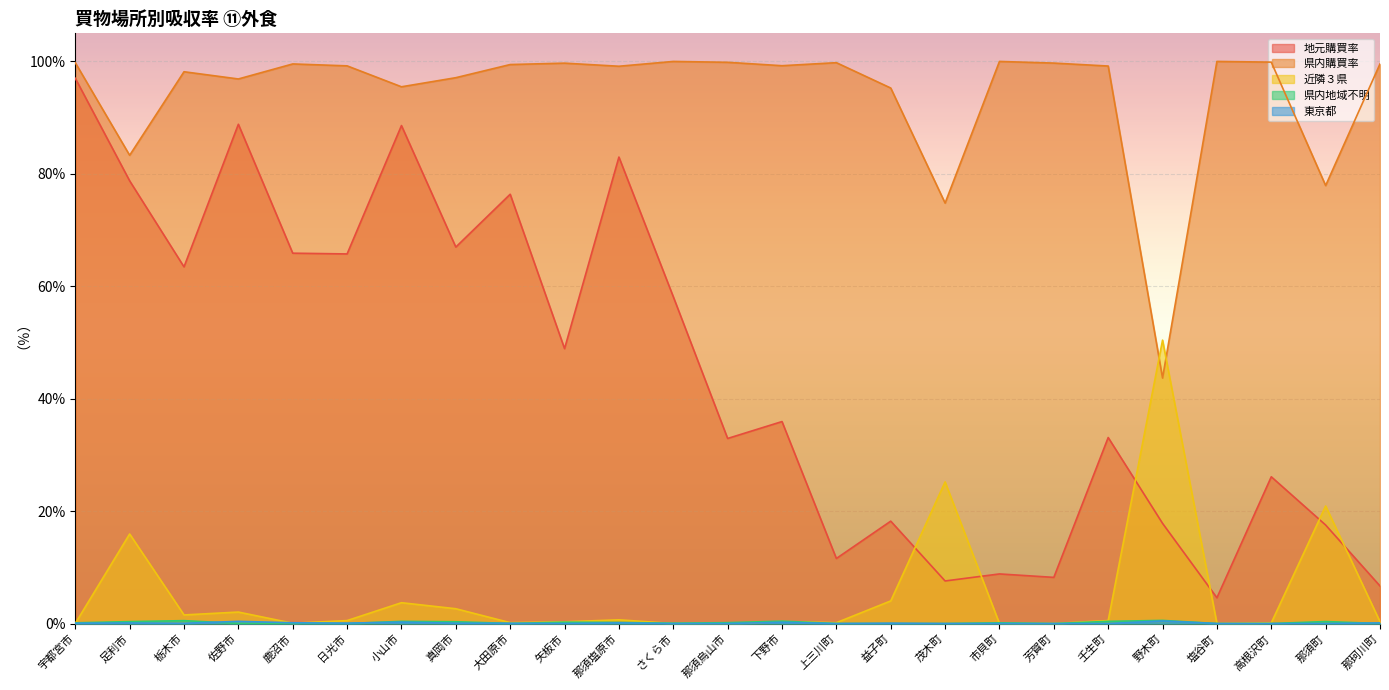

Which label corresponds to the largest value in the chart?

さくら市